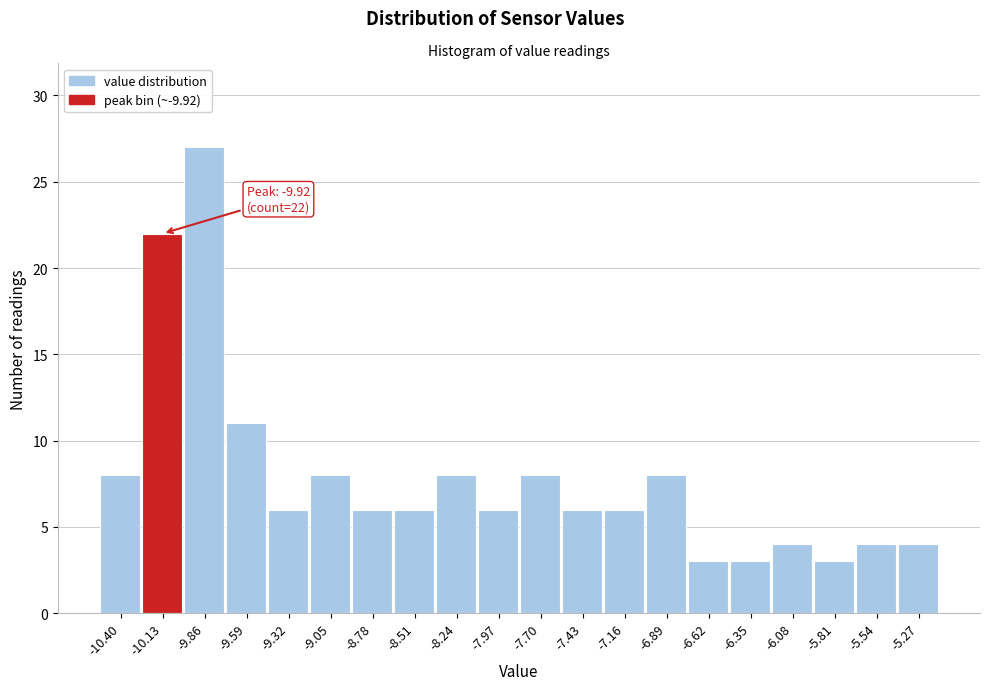

Reading right to left, transcribe all the data shown in this chart.

-5.27=4	-5.54=4	-5.81=3	-6.08=4	-6.35=3	-6.62=3	-6.89=8	-7.16=6	-7.43=6	-7.70=8	-7.97=6	-8.24=8	-8.51=6	-8.78=6	-9.05=8	-9.32=6	-9.59=11	-9.86=27	-10.13=22	-10.40=8